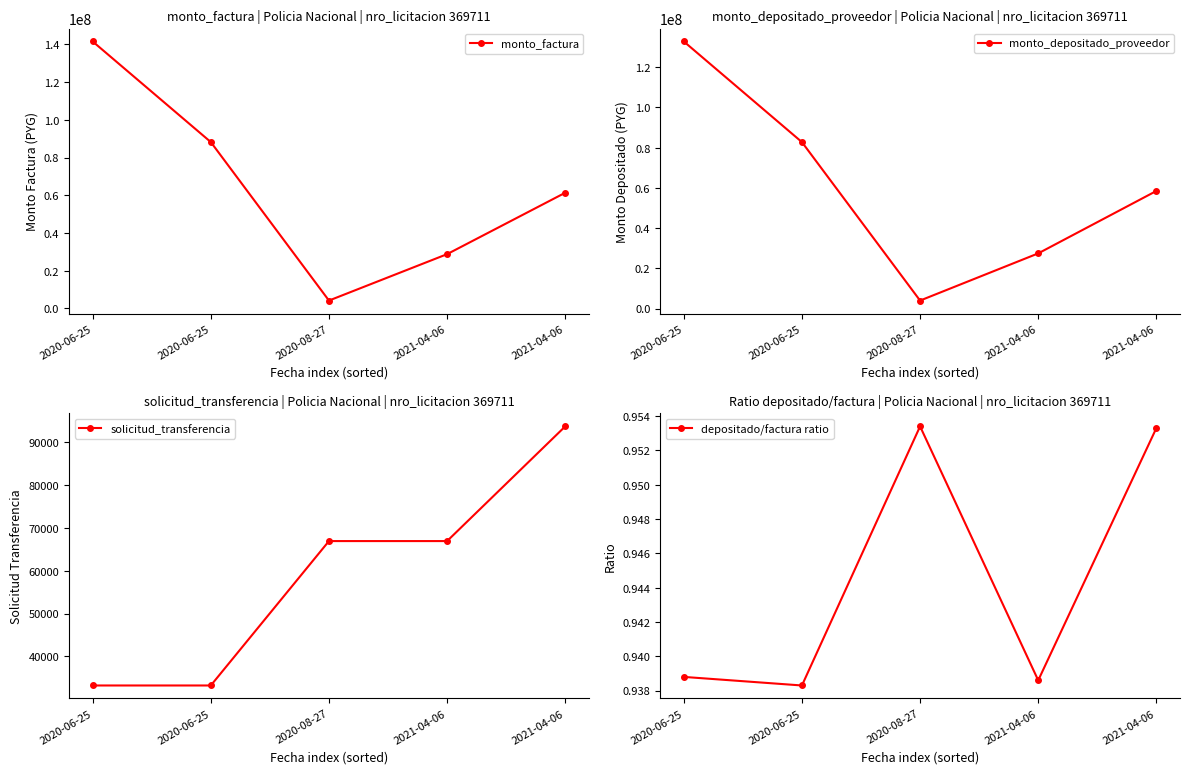

At which label does monto_factura reach its minimum?

2020-08-27